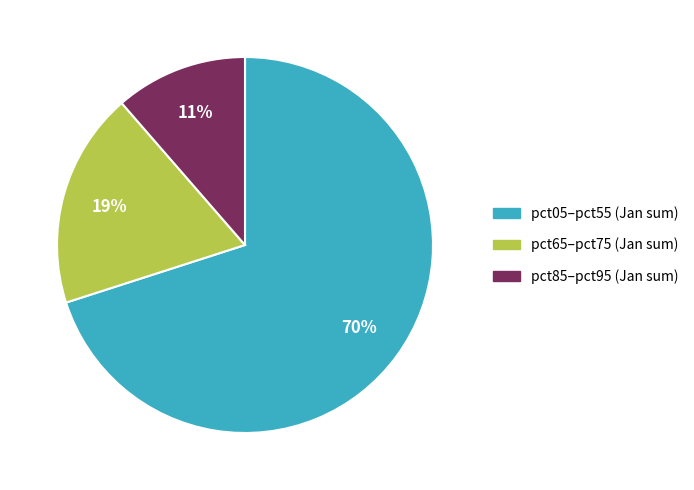

To the nearest percent, what is the difference between the largest and smallest slice percentages?

59%